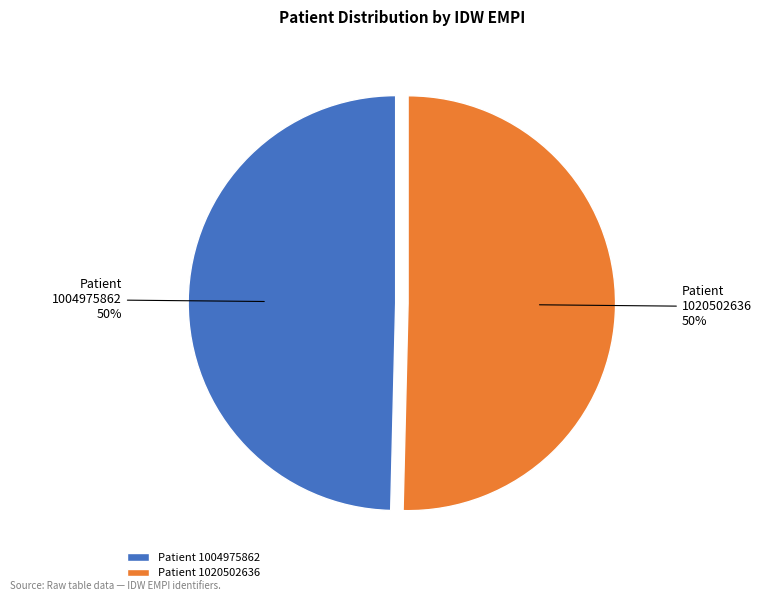

Is it true that Patient 1004975862 is 50% of the pie?

True